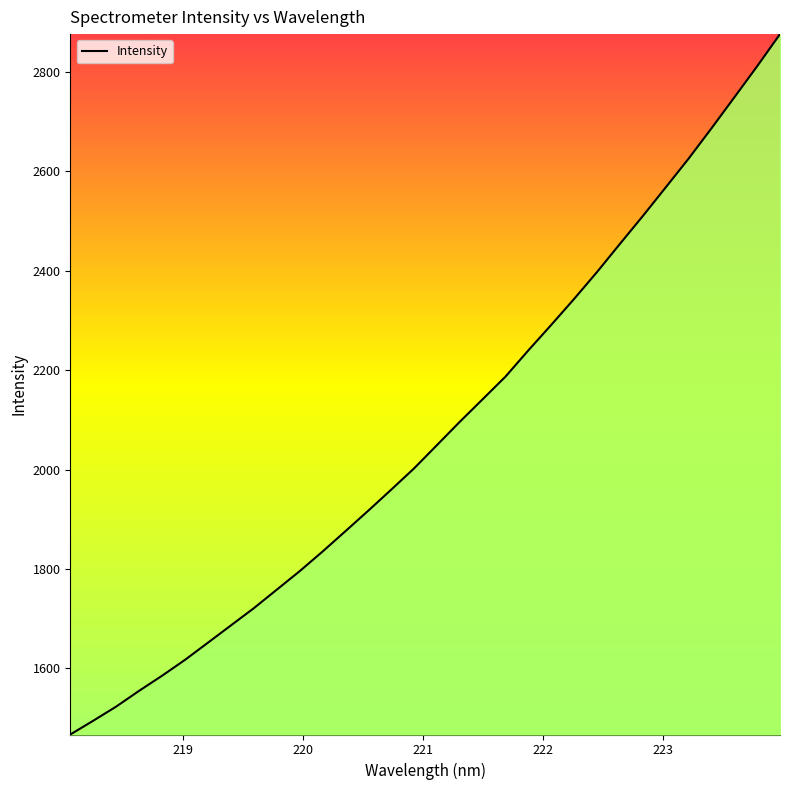

What is the difference between the maximum and minimum values?

1409.4